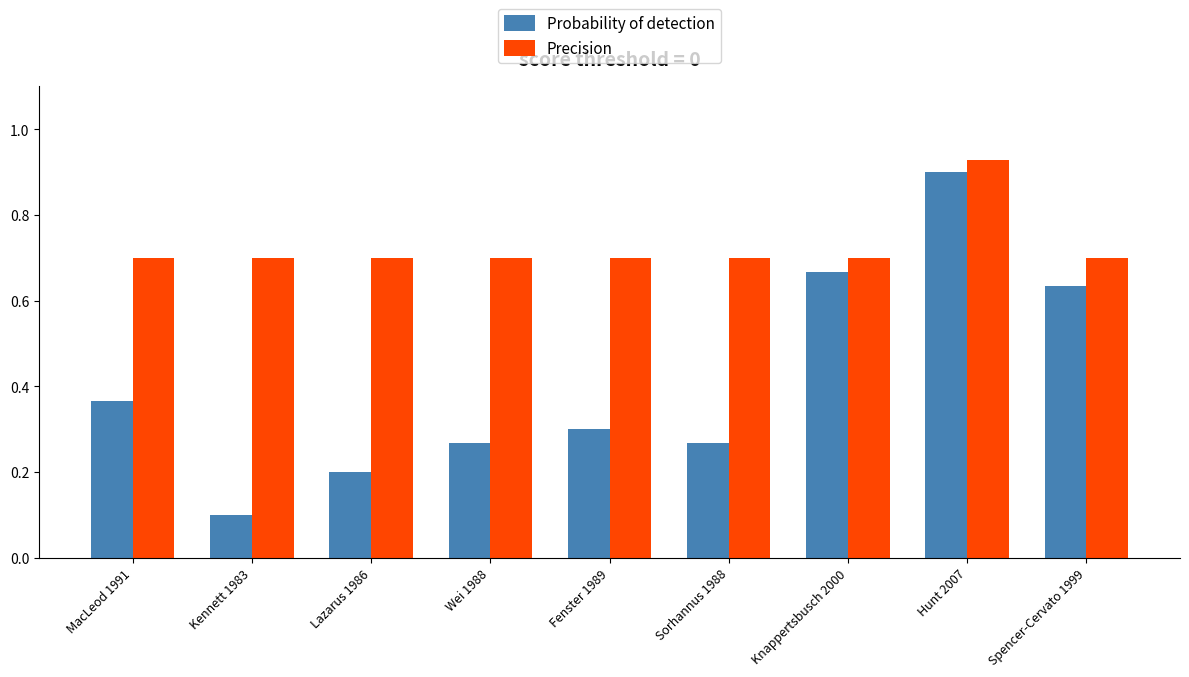

At which category is the sum across all series the highest?

Hunt 2007